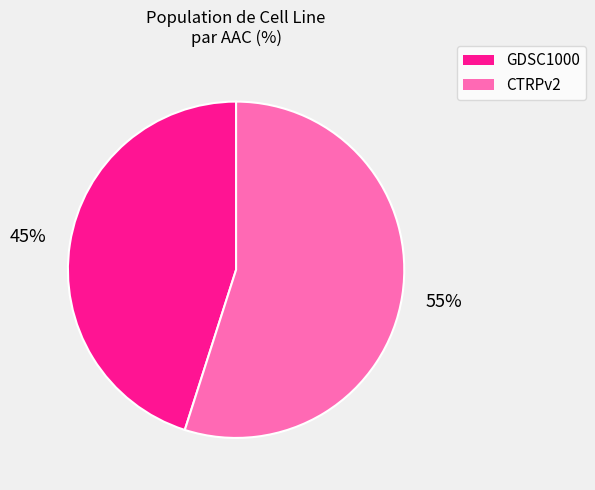

Count the number of slices in the pie.

2